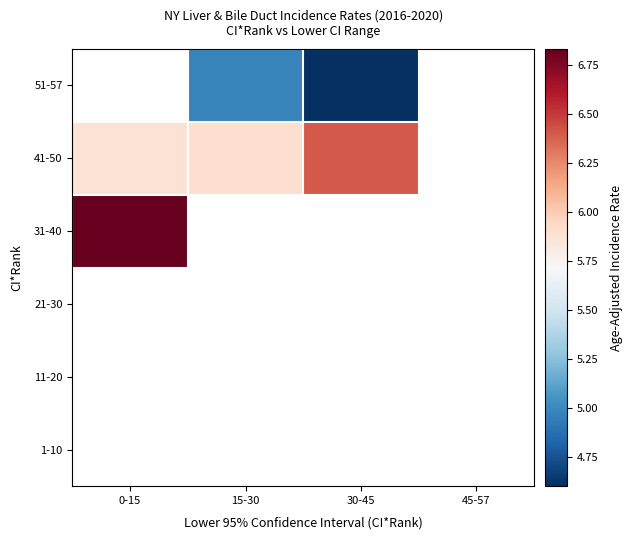

Is the value of 1-10 at 15-30 greater than the value of 21-30 at 15-30?

No